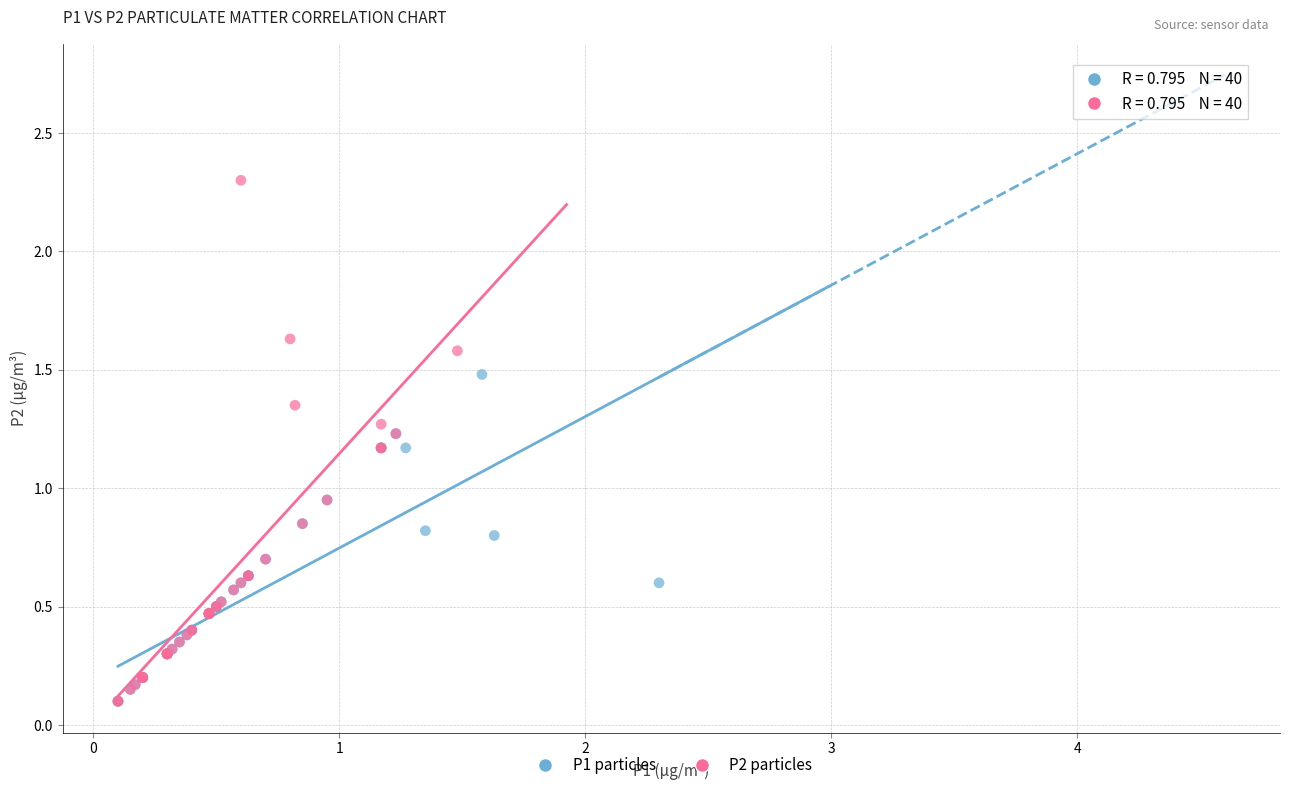

Which series contains the highest Y value?

P2 particles